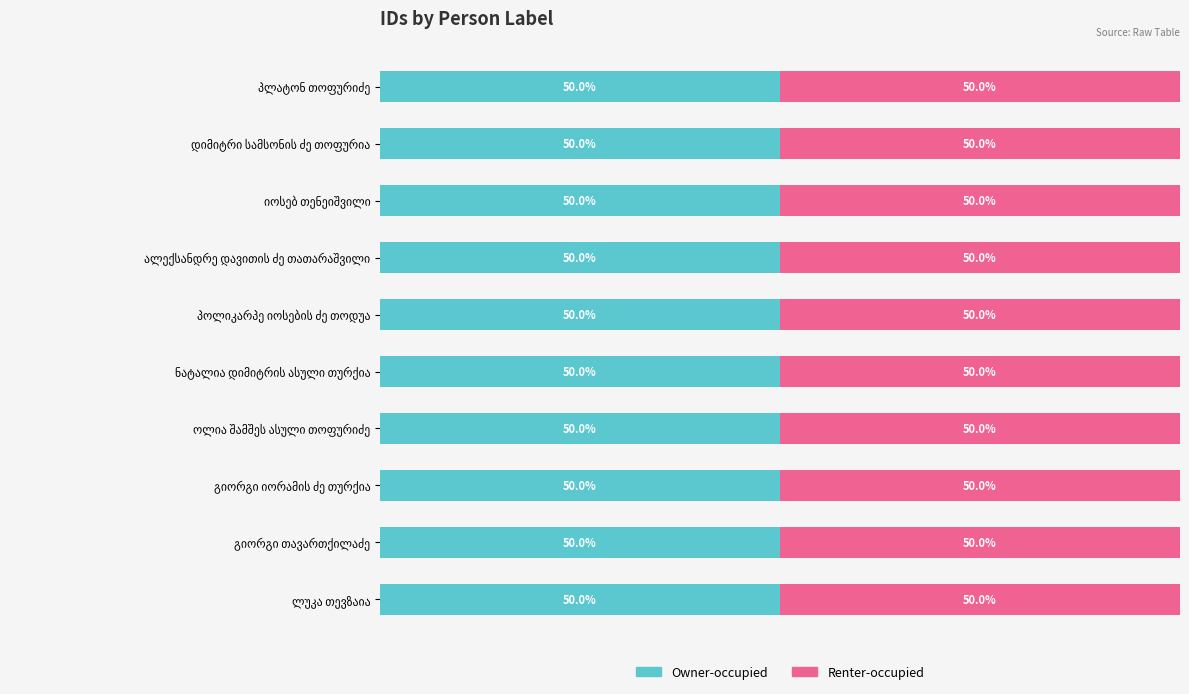

Rank the categories by Renter-occupied value from highest to lowest.

ნატალია დიმიტრის ასული თურქია, დიმიტრი სამსონის ძე თოფურია, იოსებ თენეიშვილი, პოლიკარპე იოსების ძე თოდუა, ლუკა თევზაია, პლატონ თოფურიძე, ოლია შამშეს ასული თოფურიძე, გიორგი იორამის ძე თურქია, გიორგი თავართქილაძე, ალექსანდრე დავითის ძე თათარაშვილი